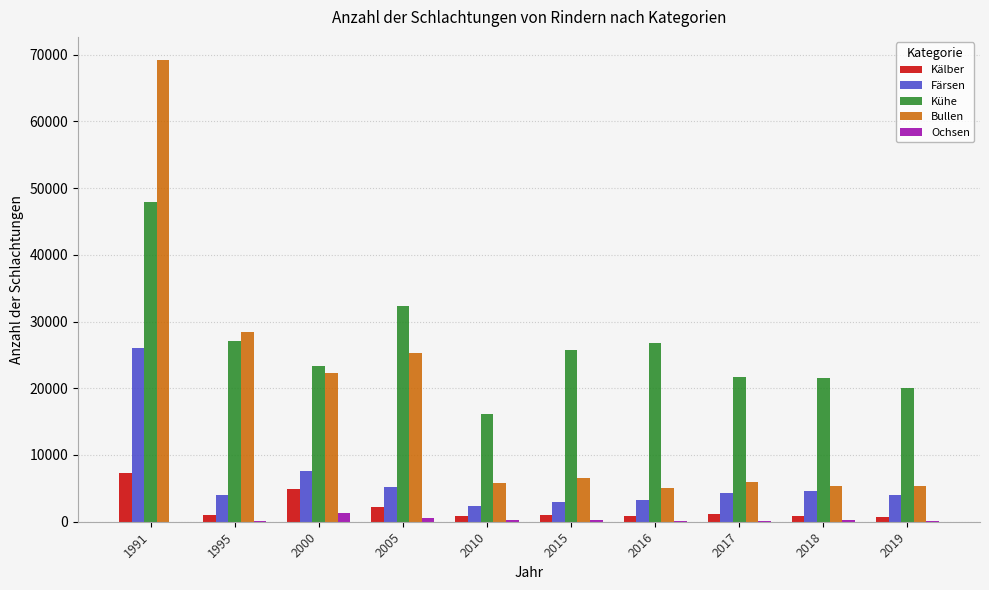

Is the value of Kälber at 2016 greater than the value of Kühe at 2019?

No